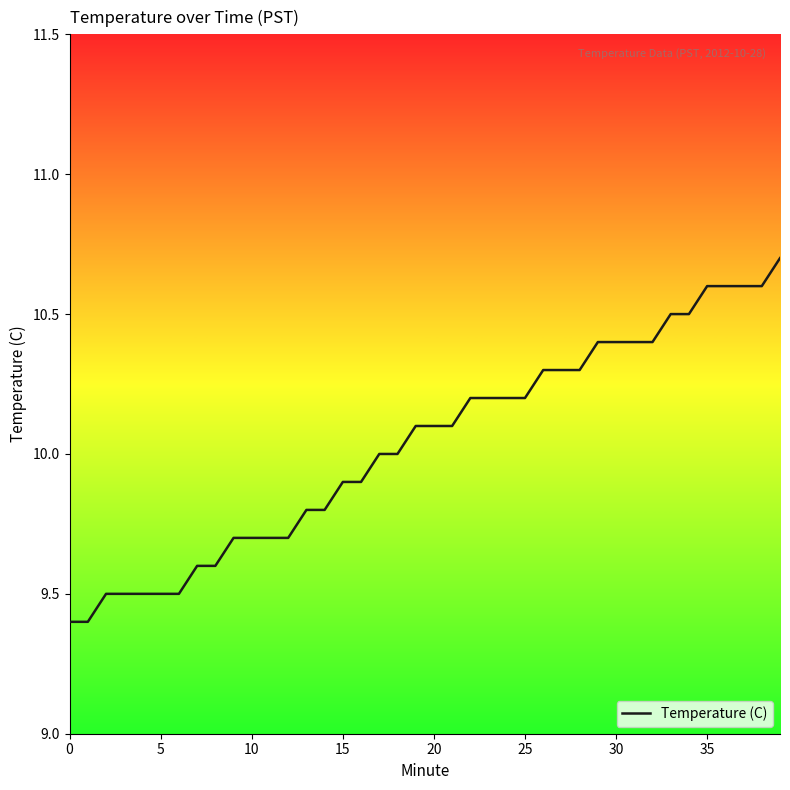

What is the difference between the maximum and minimum values?

1.3